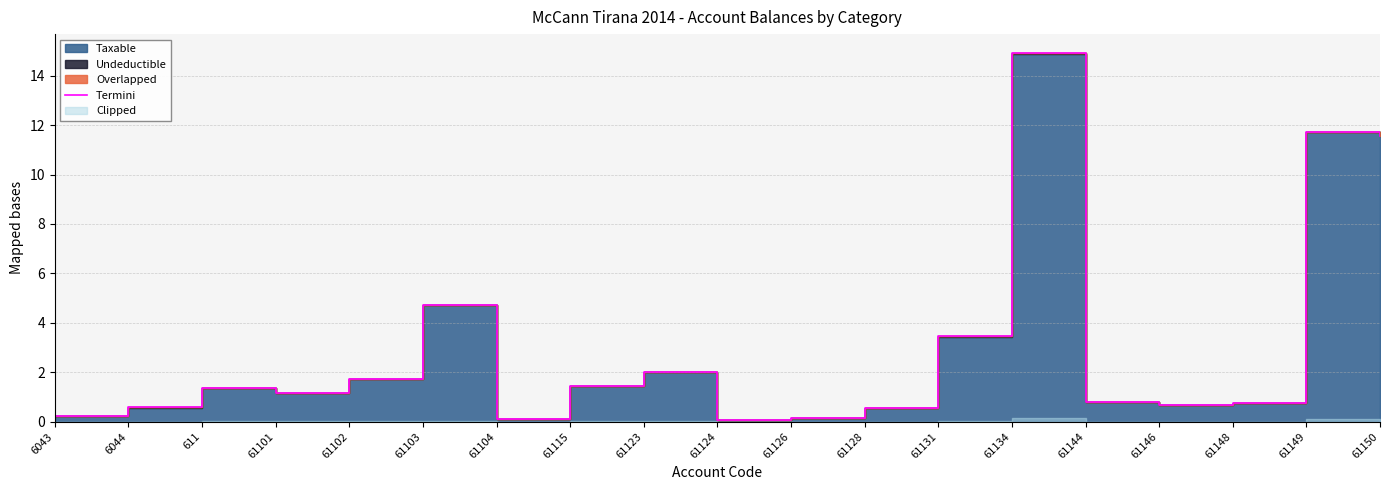

What is the smallest value displayed?

0.1